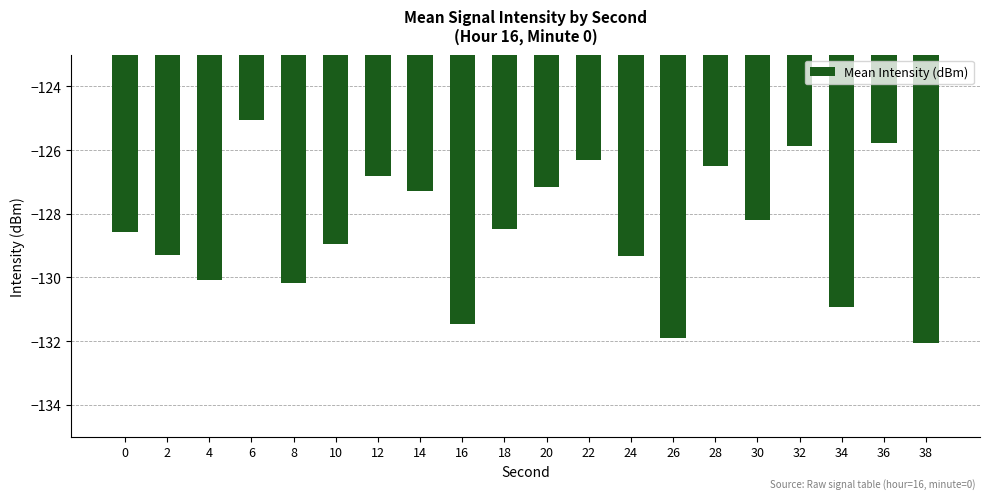

Are the bars horizontal?

No